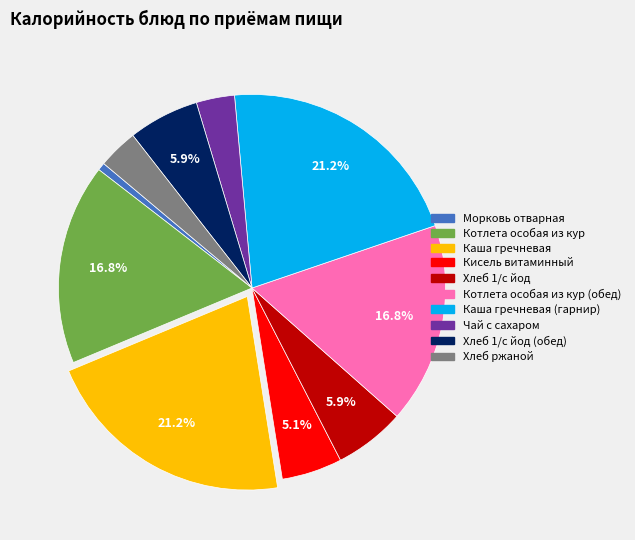

Is it true that Котлета особая из кур (обед) is 10% of the pie?

False